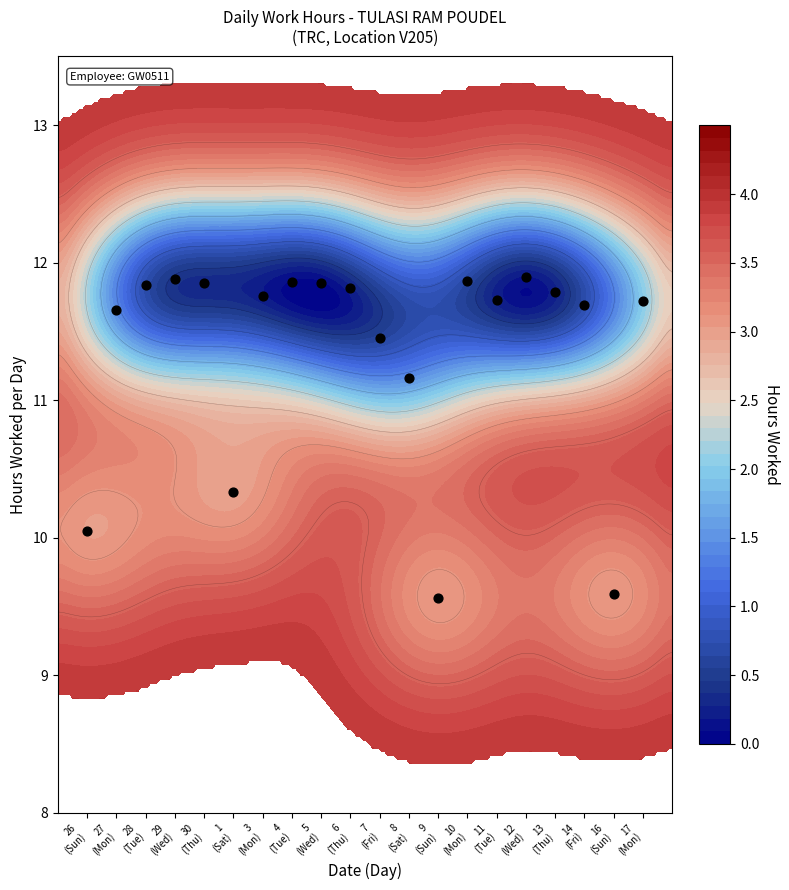

What is the maximum value shown in the chart?

11.9